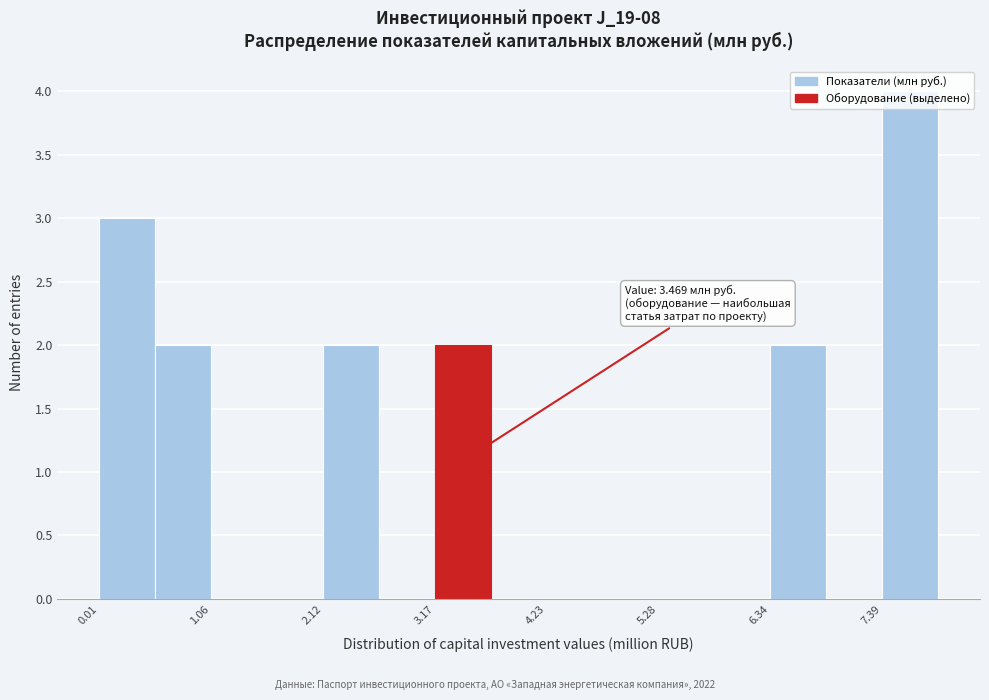

Read against the x-axis, roughly where is the centre of the tallest bar?

7.6